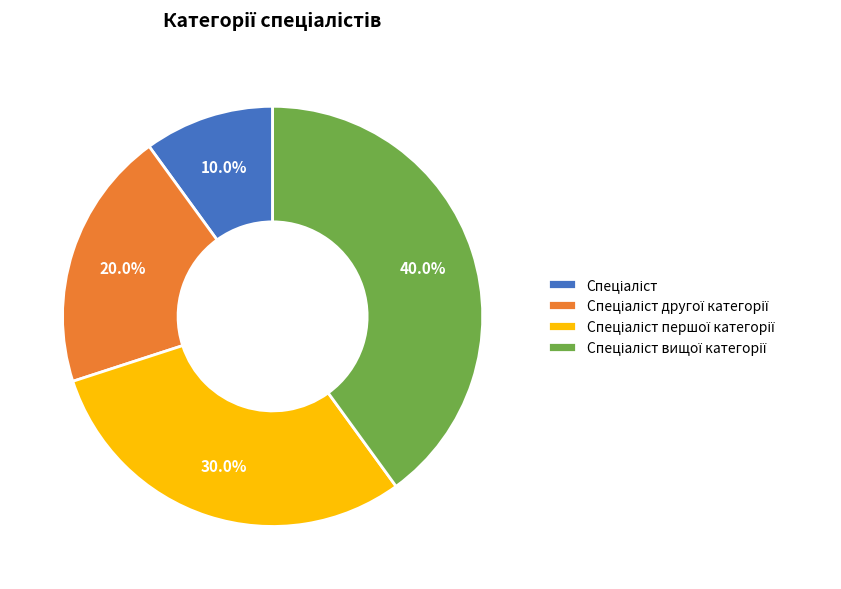

Does any single category account for the majority?

No